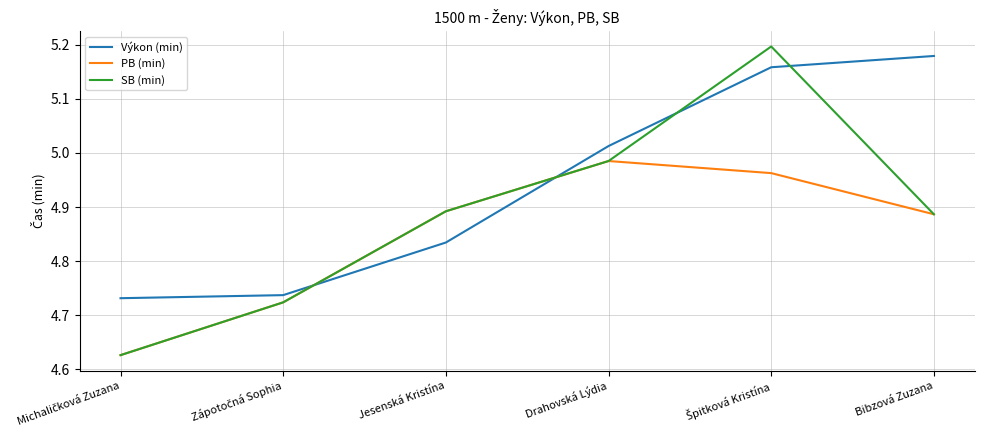

How many values in the Výkon (min) series exceed 5?

3